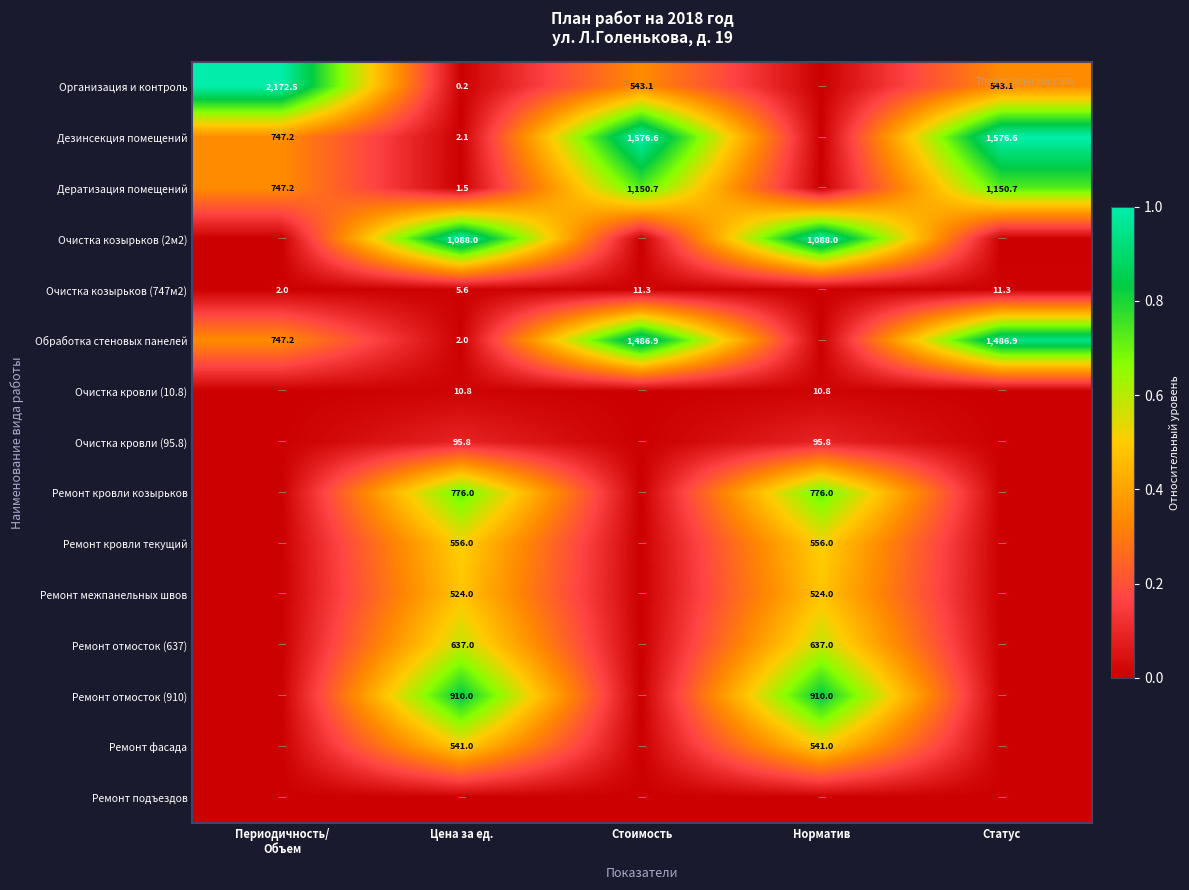

Is the value of Очистка козырьков (2м2) at Цена за ед. greater than the value of Ремонт отмосток (910) at Цена за ед.?

Yes